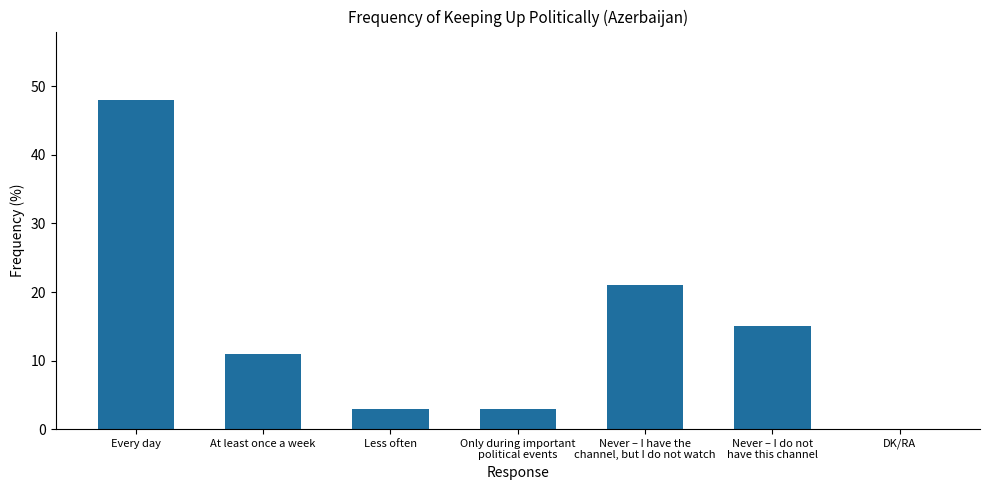

What is the sum of all values?

101